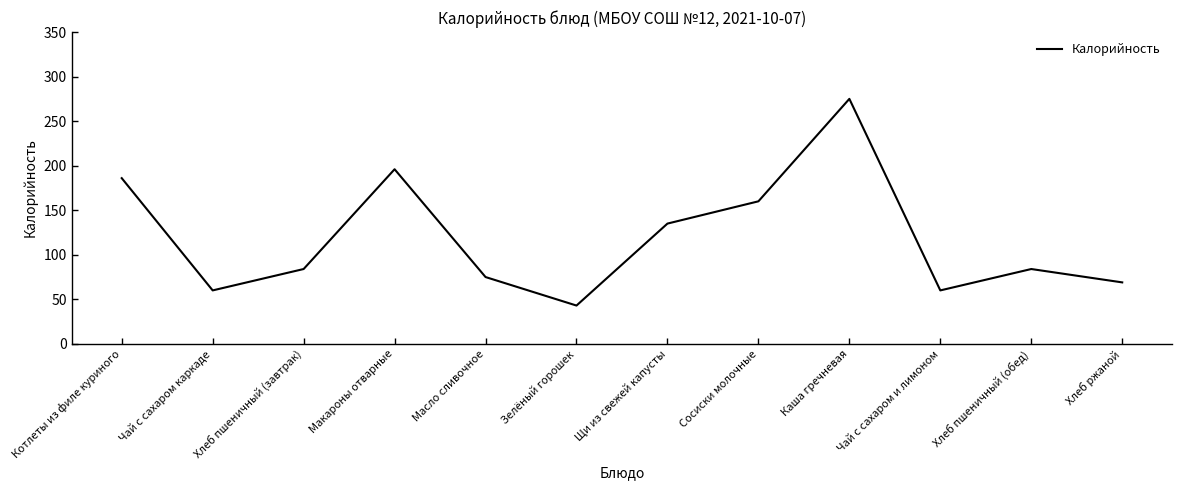

Where does the data first go above 84?

Котлеты из филе куриного